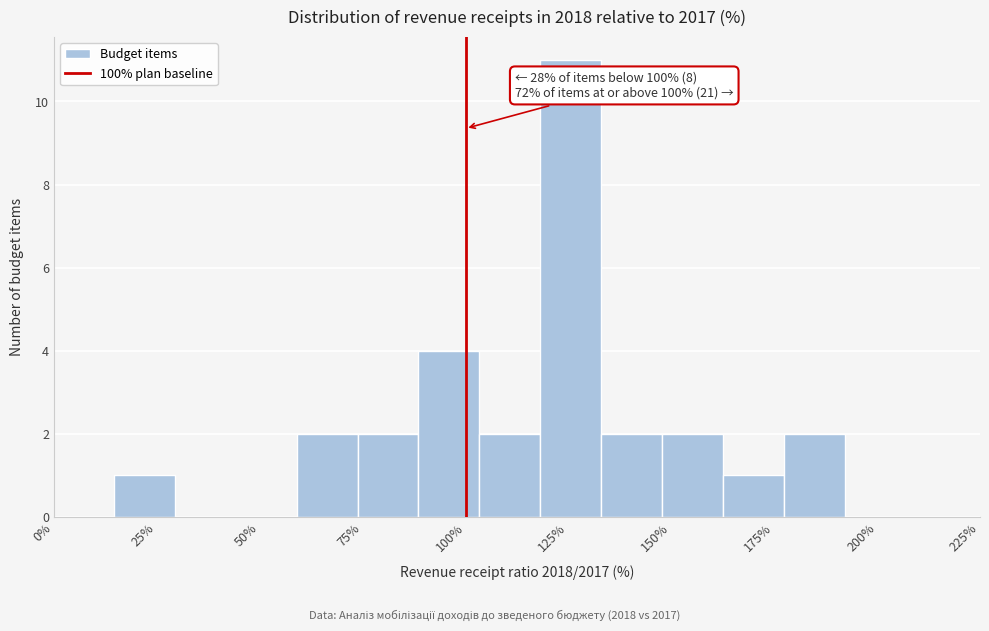

Around what value on the x-axis is the tallest bar? Give the approximate position of its centre, as read against the axis.

125